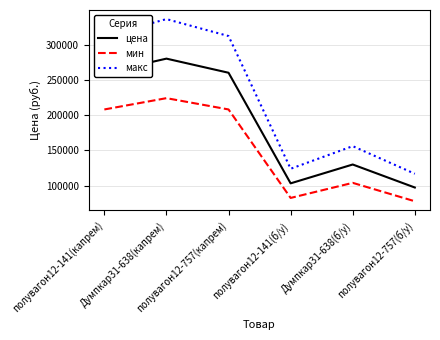

True or false: мин and цена intersect in this chart.

False